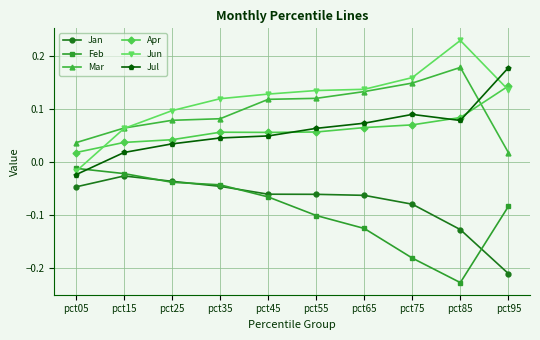

True or false: Jul and Jan cross at least once.

False